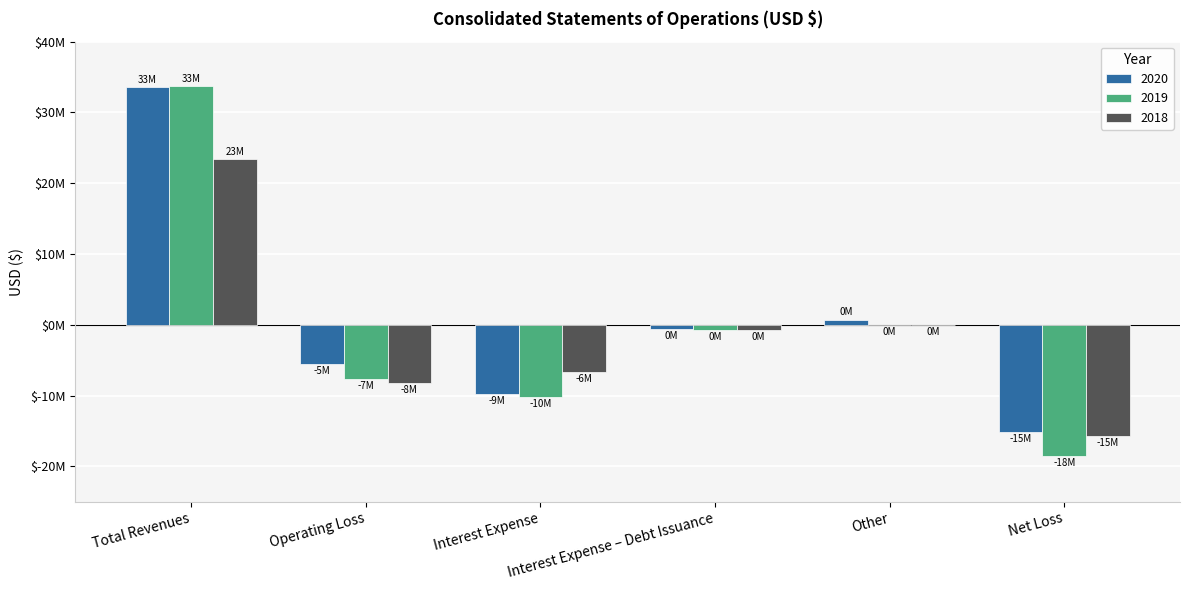

What are all the series names shown in the legend?

2020, 2019, 2018